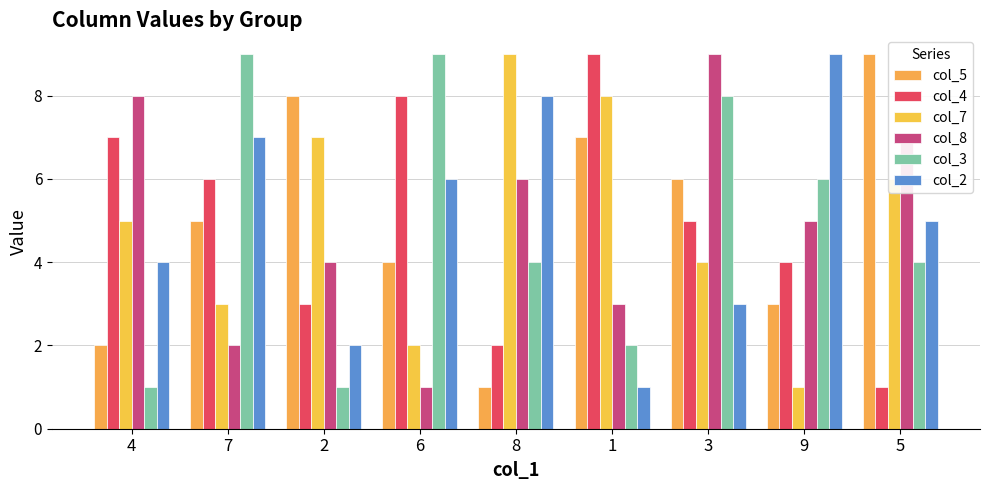

Does the chart contain stacked bars?

No